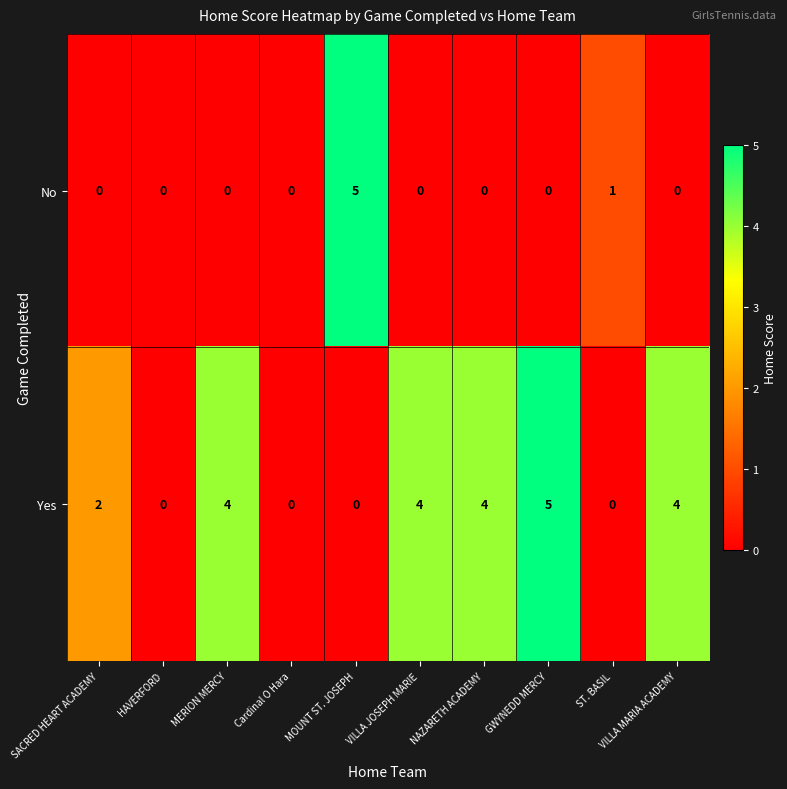

Rank the series by their average value, from highest to lowest.

Yes, No